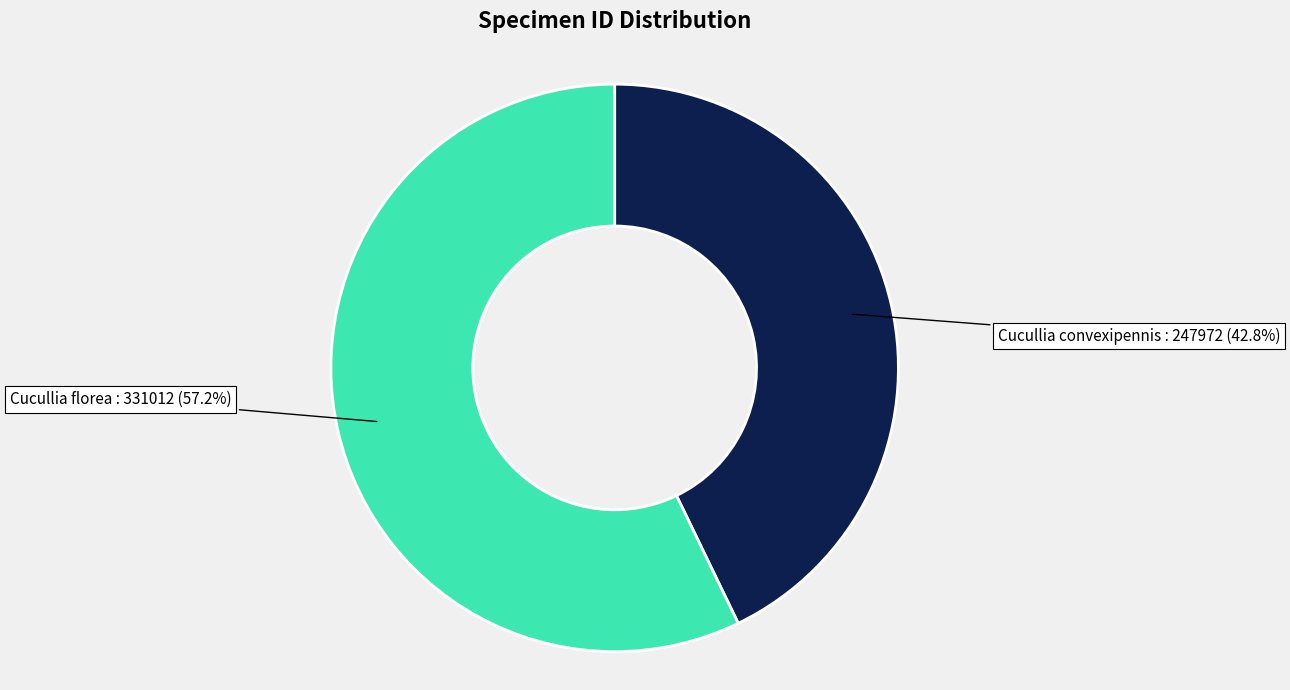

Count the number of slices in the pie.

2